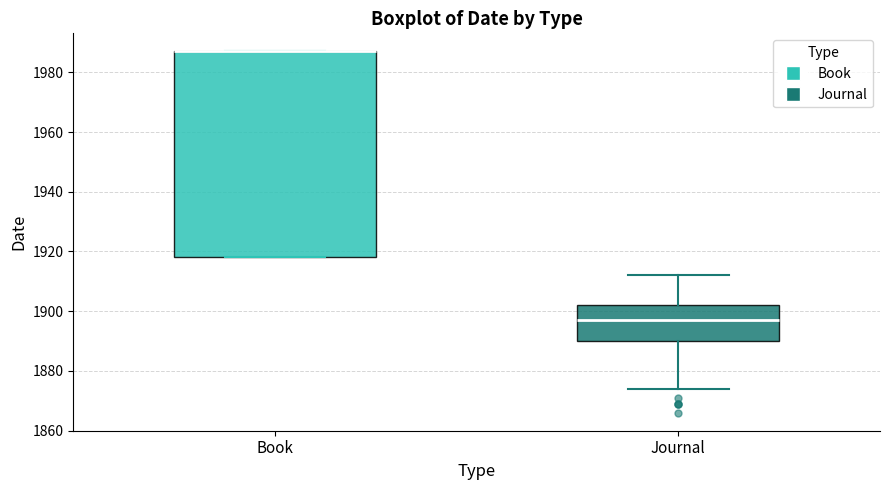

Comparing the boxes themselves (not the whiskers), which one is the tallest?

Book